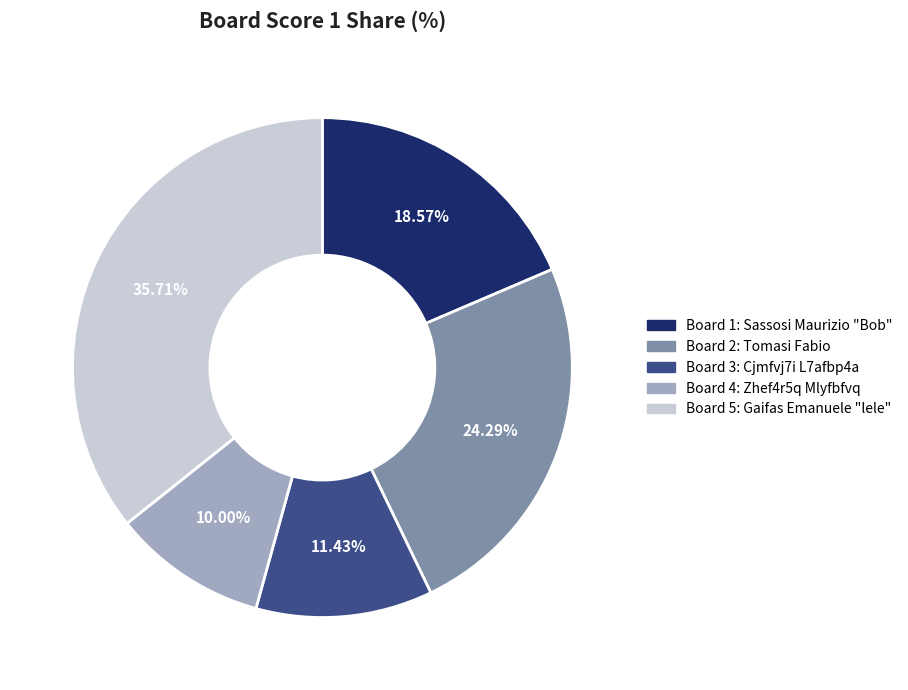

Is there any slice that represents more than half of the pie?

No